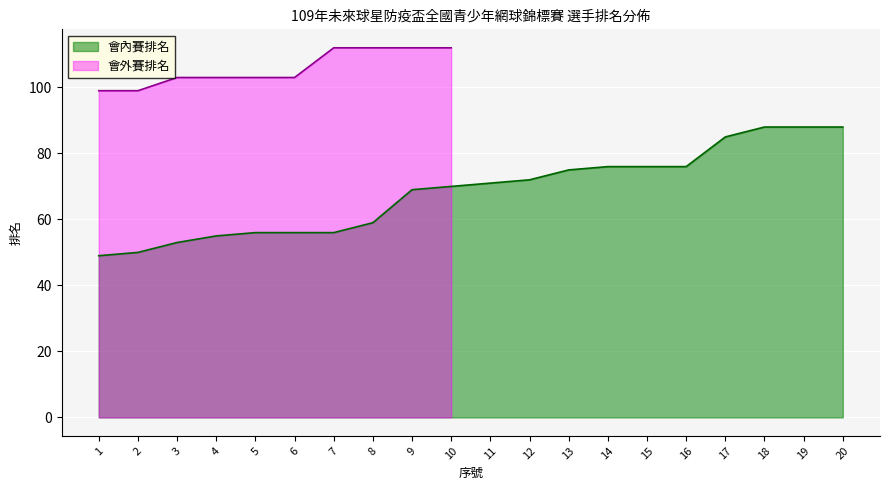

How many data points are less than 71?

10